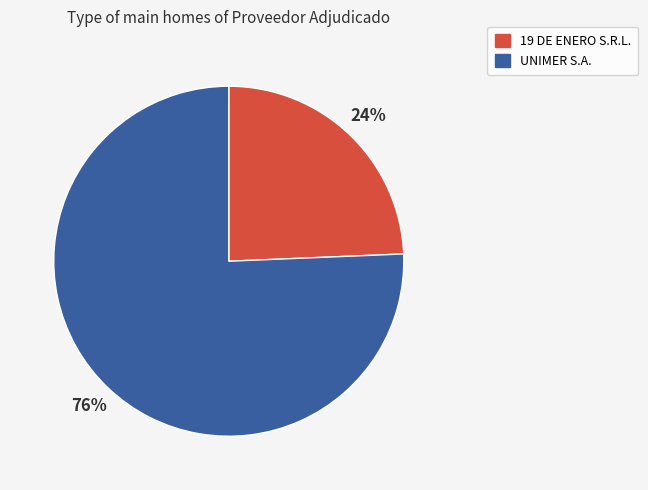

Which category accounts for the majority?

UNIMER S.A.